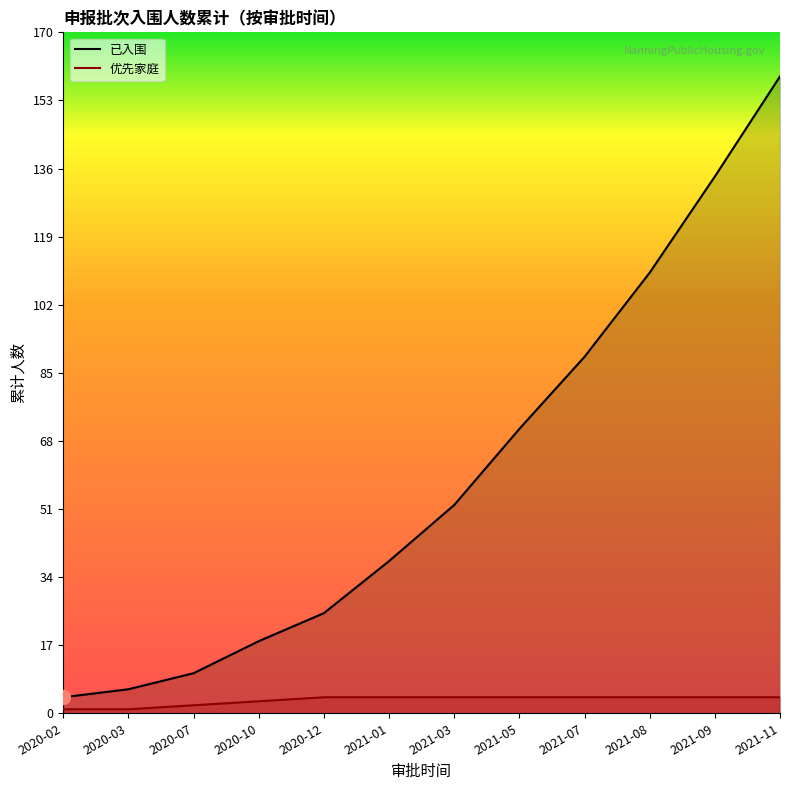

What value does the 已入围 series have at 2021-11, to the nearest 10?

160